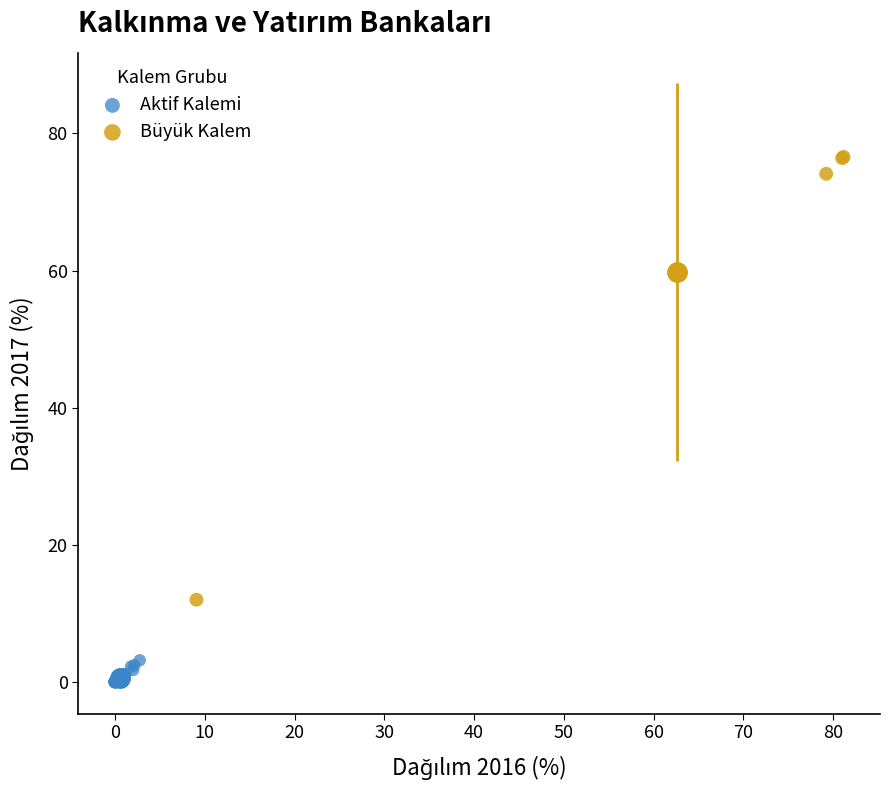

Which series contains the lowest Y value?

Aktif Kalemi